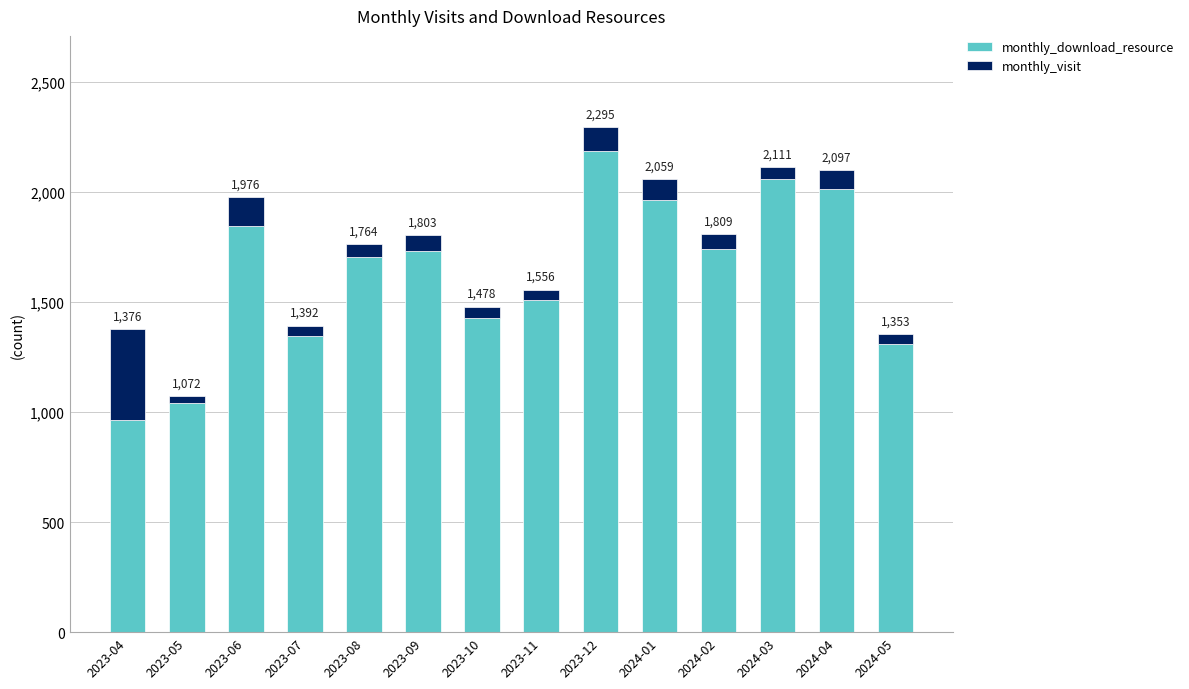

Rank the series by their average value, from lowest to highest.

monthly_visit, monthly_download_resource